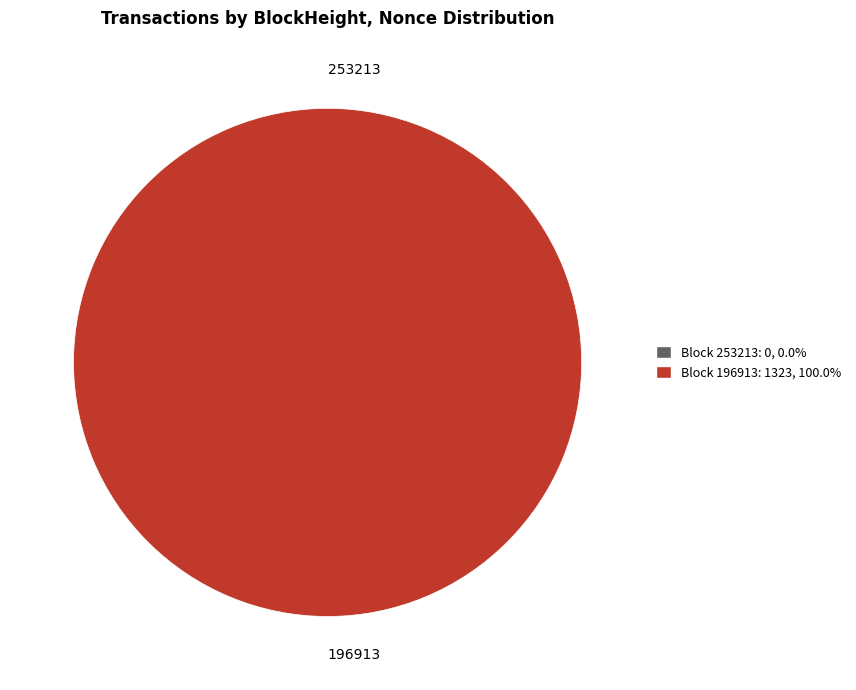

Count the number of slices in the pie.

2